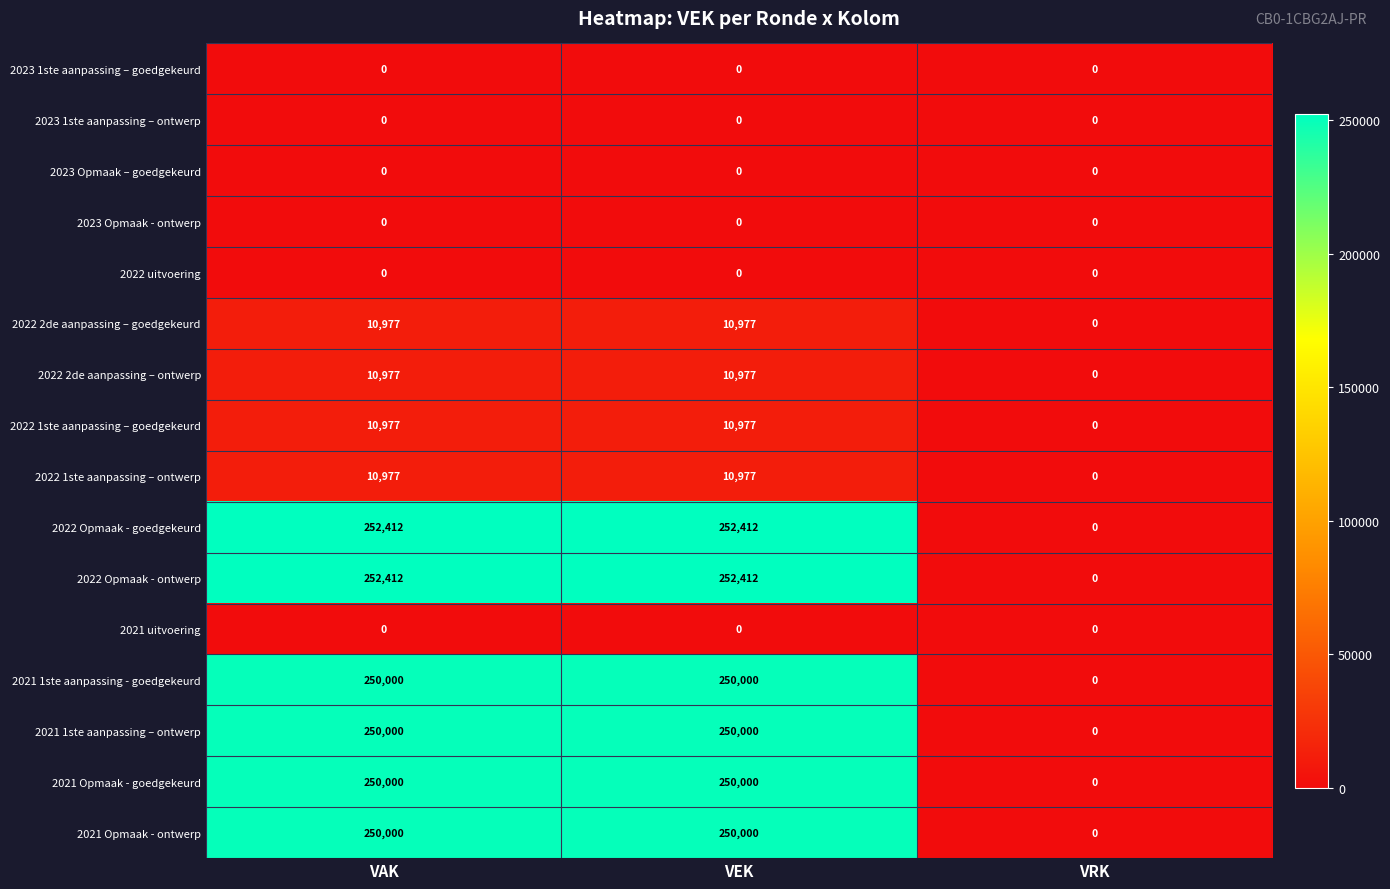

What is the difference between the maximum and minimum values in the 2022 Opmaak - ontwerp series?

252412